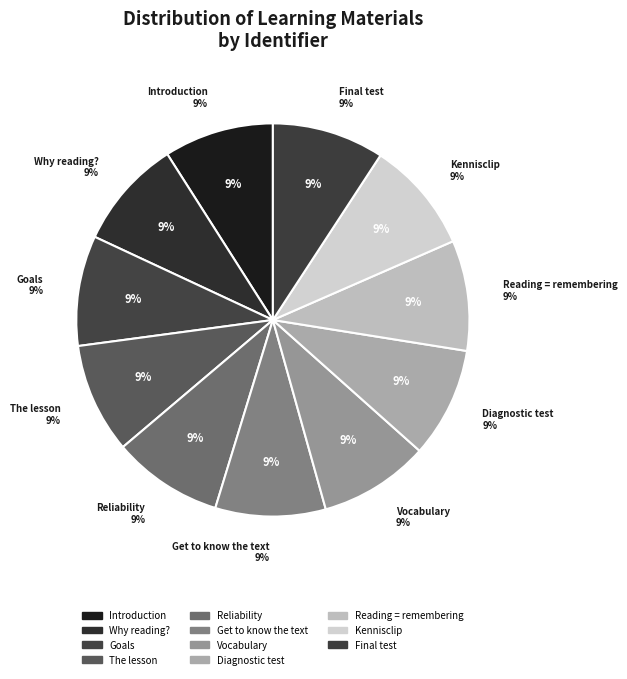

What portion of the pie excludes Vocabulary?

90.9%